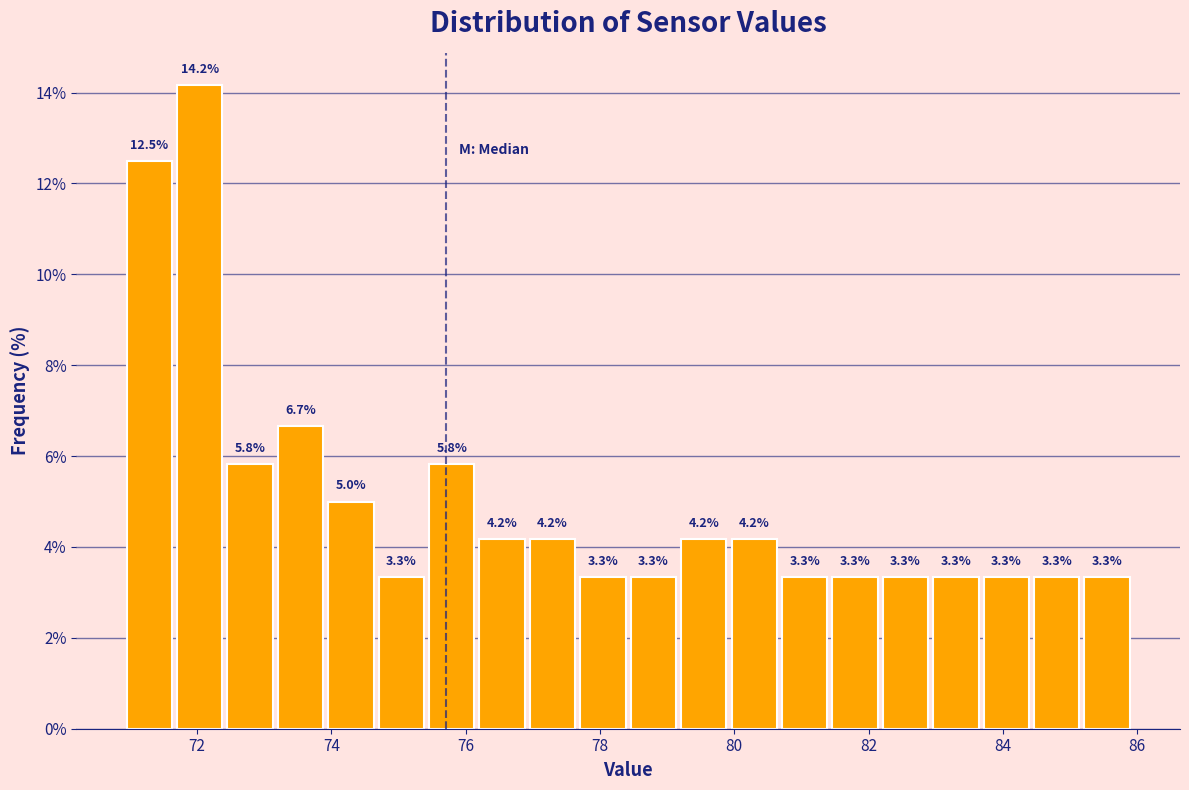

Read against the x-axis, roughly where is the centre of the tallest bar?

72.0